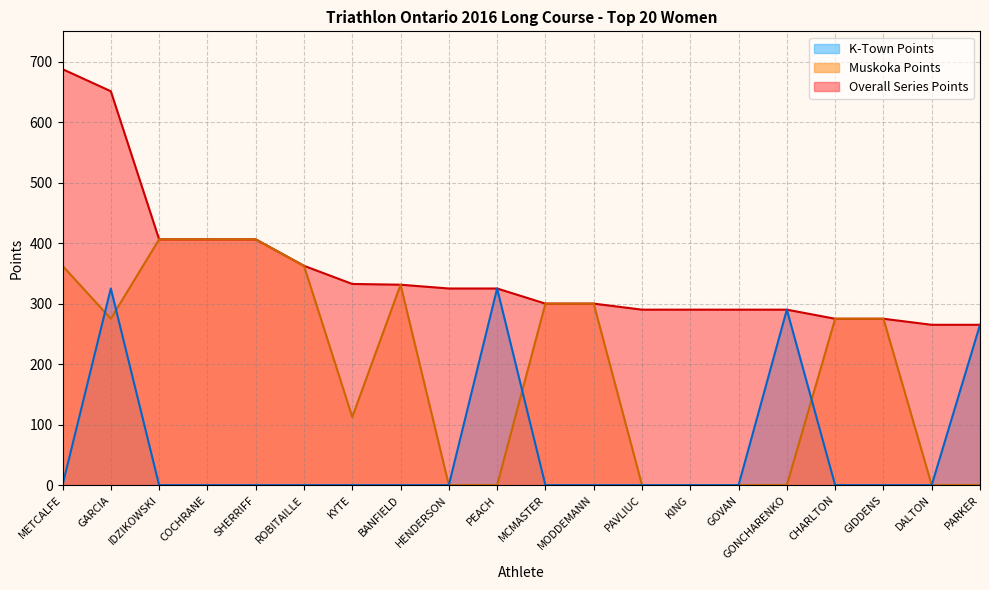

At HENDERSON, list the series in order from smallest to largest.

Muskoka Points, K-Town Points, Overall Series Points